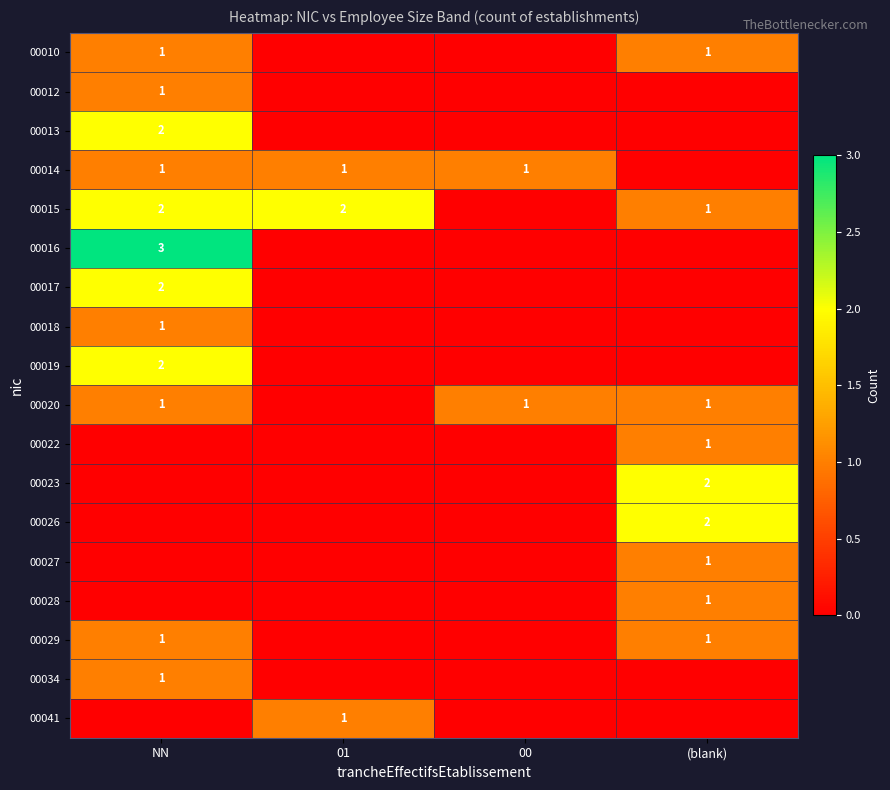

At which category is the sum across all series the highest?

NN